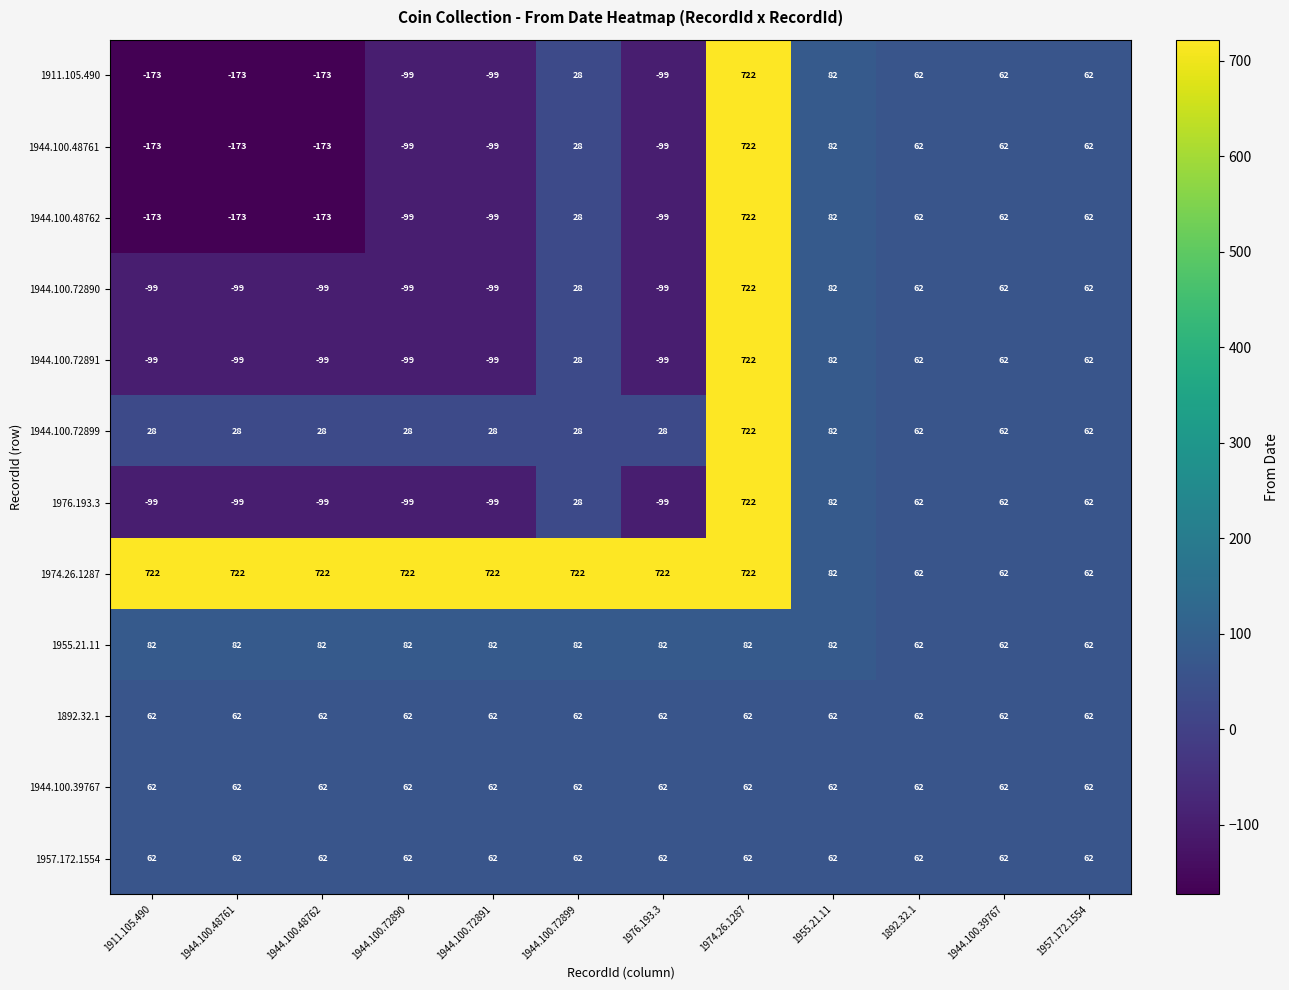

How many values in the 1944.100.72891 series are below 28?

6